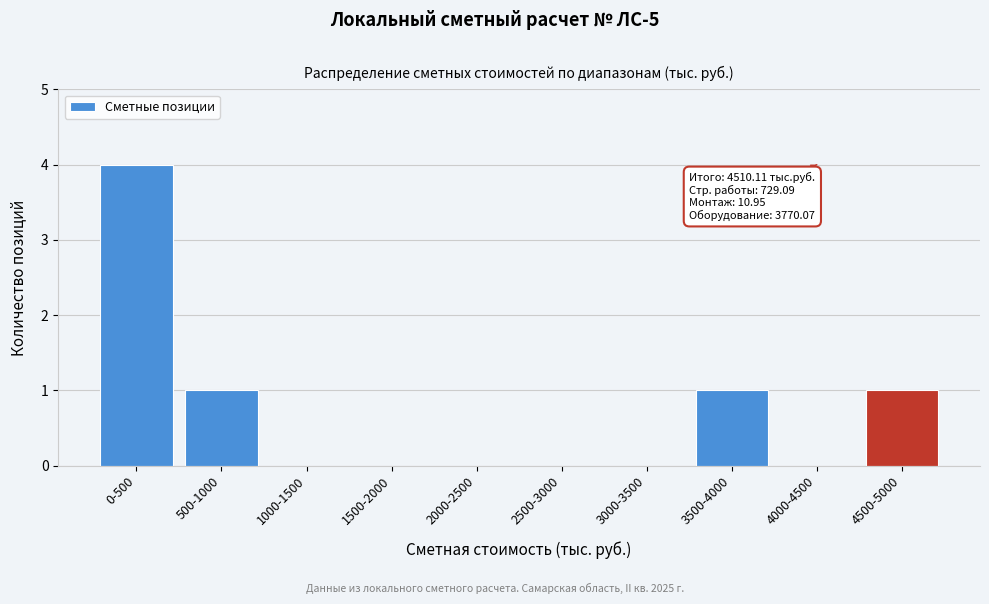

Reading left to right, list all the values displayed in this chart.

0-500=4	500-1000=1	1000-1500=0	1500-2000=0	2000-2500=0	2500-3000=0	3000-3500=0	3500-4000=1	4000-4500=0	4500-5000=1